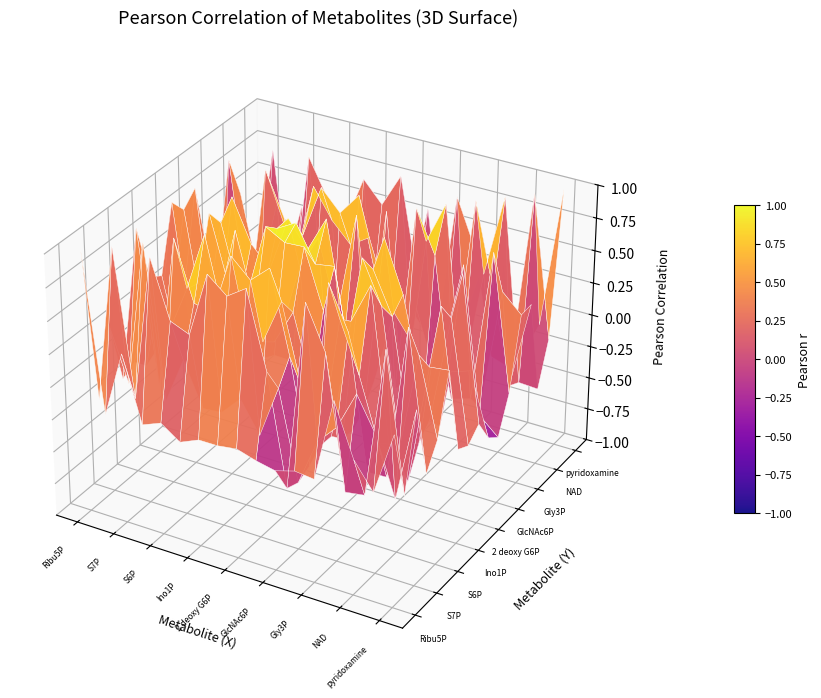

At which label does NAD first exceed 0?

Ribu5P; Rib5P; X5P